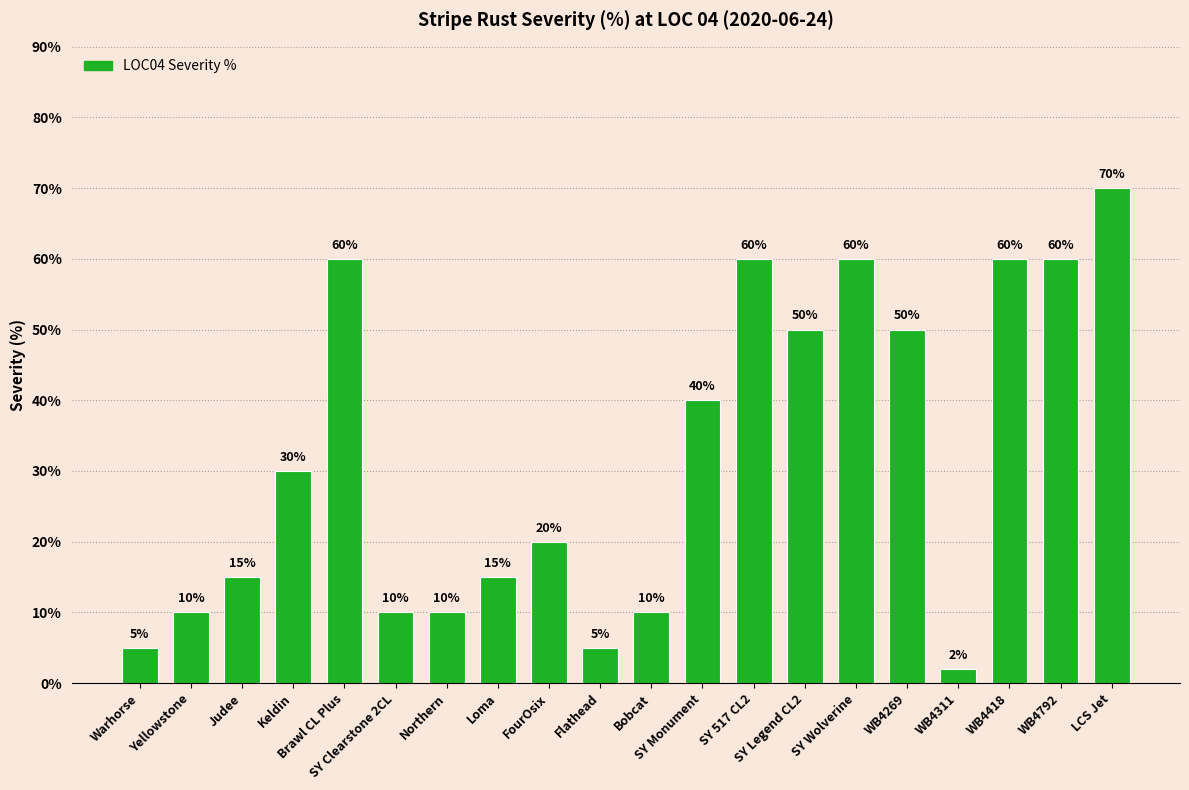

The value at Yellowstone is 10. True or false?

True